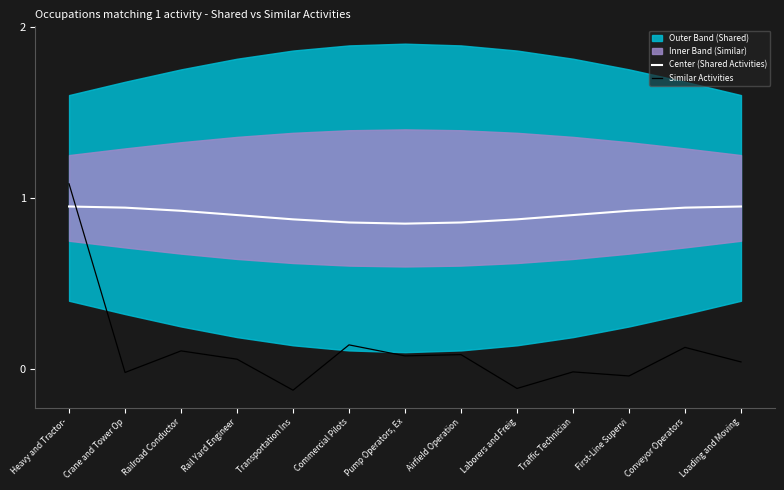

Where is Similar Activities nearest to the value 0?

Traffic Technician